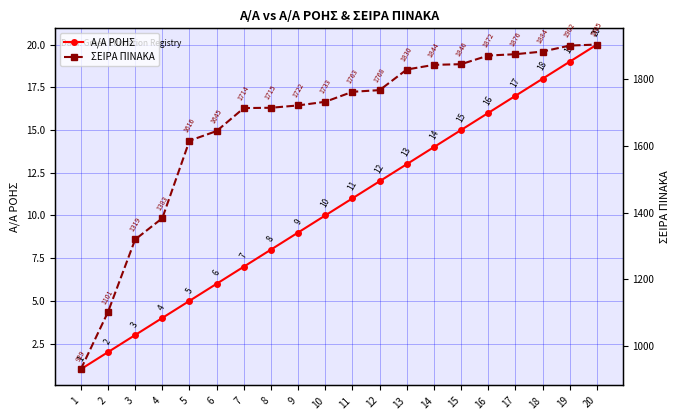

True or false: ΣΕΙΡΑ ΠΙΝΑΚΑ and Α/Α ΡΟΗΣ intersect in this chart.

False